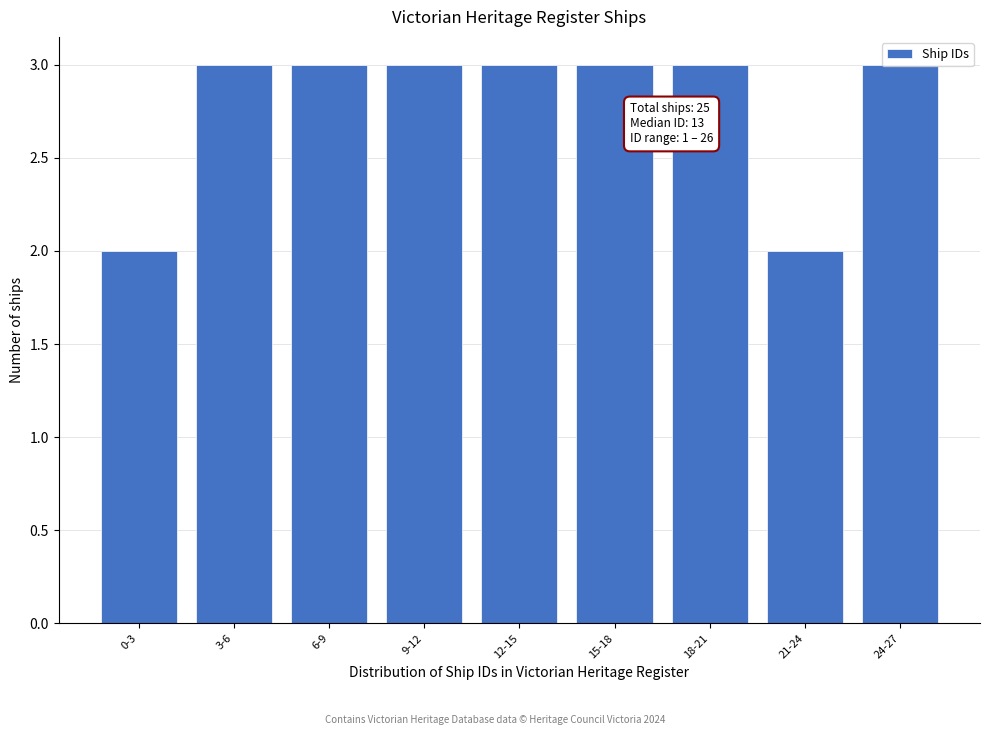

What is the ratio of the value at 9-12 to the value at 12-15?

1.0